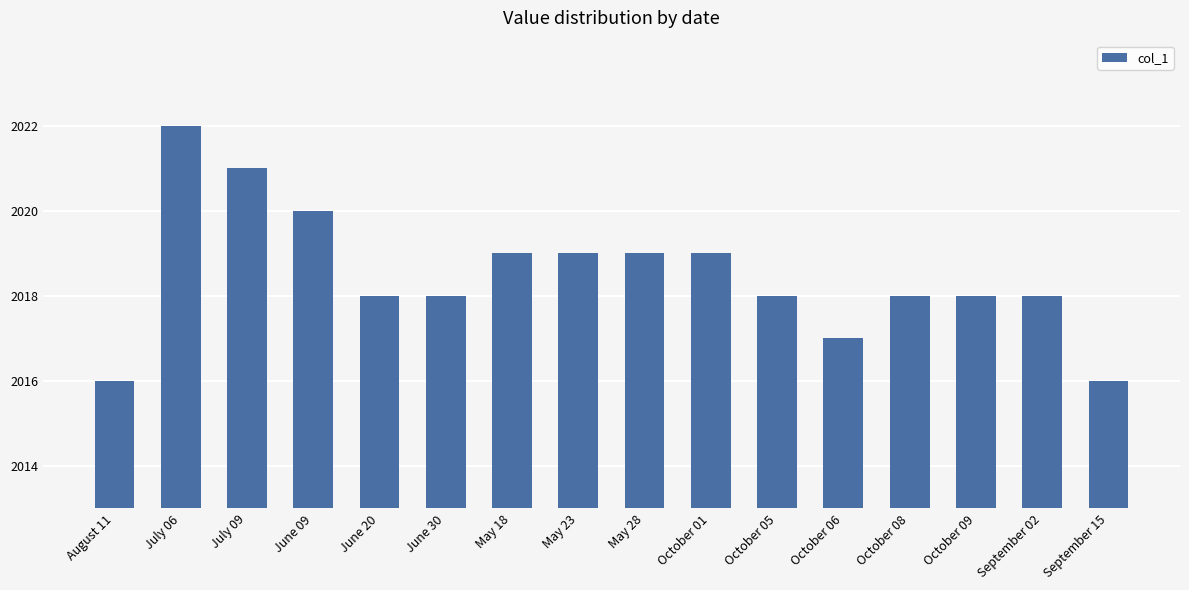

What is the ratio of the value at June 09 to the value at September 15?

1.0